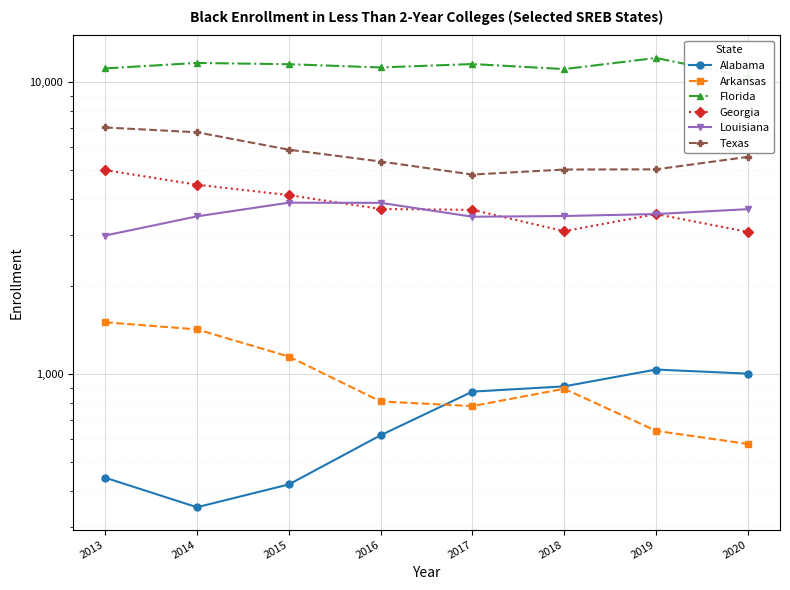

Read the Alabama value at 2018, to the nearest 100.

900